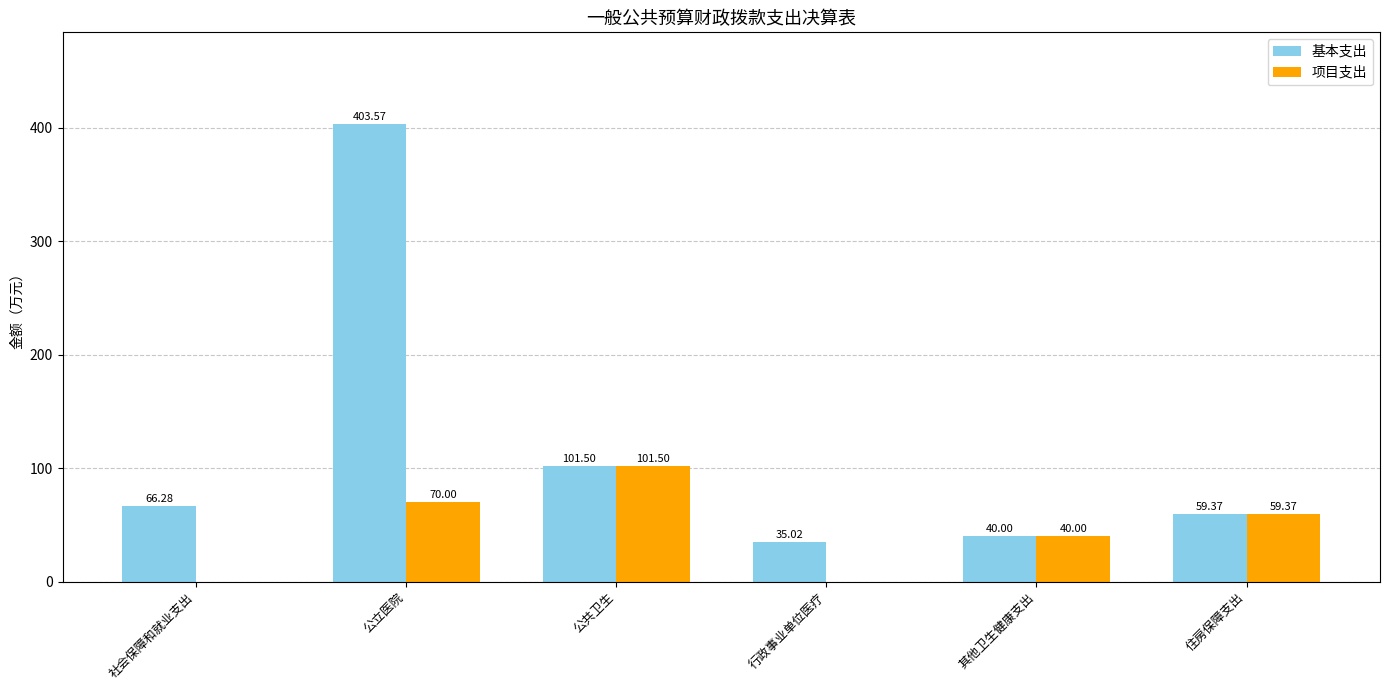

What is the sum of the 基本支出 values at 行政事业单位医疗 and 其他卫生健康支出?

75.0